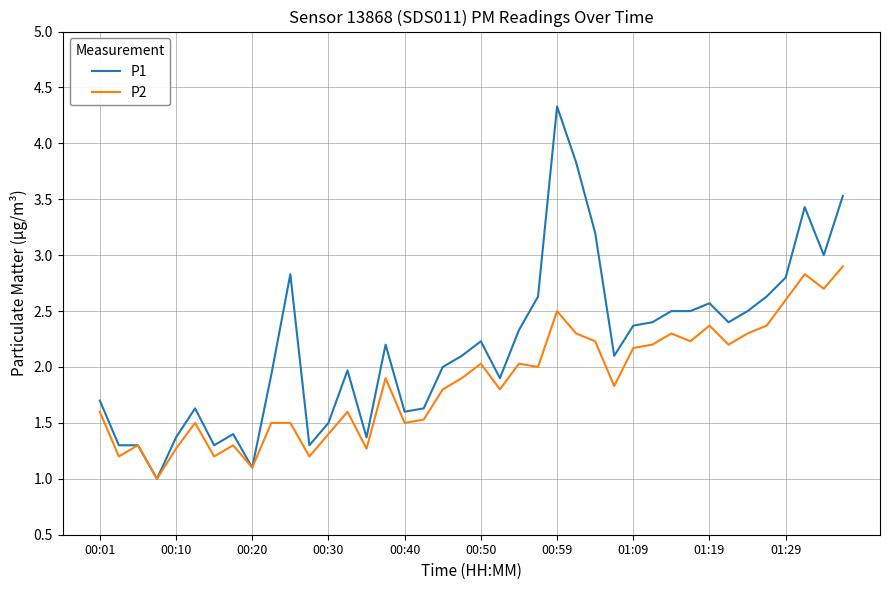

What is the lowest value of the P1 series?

1.0